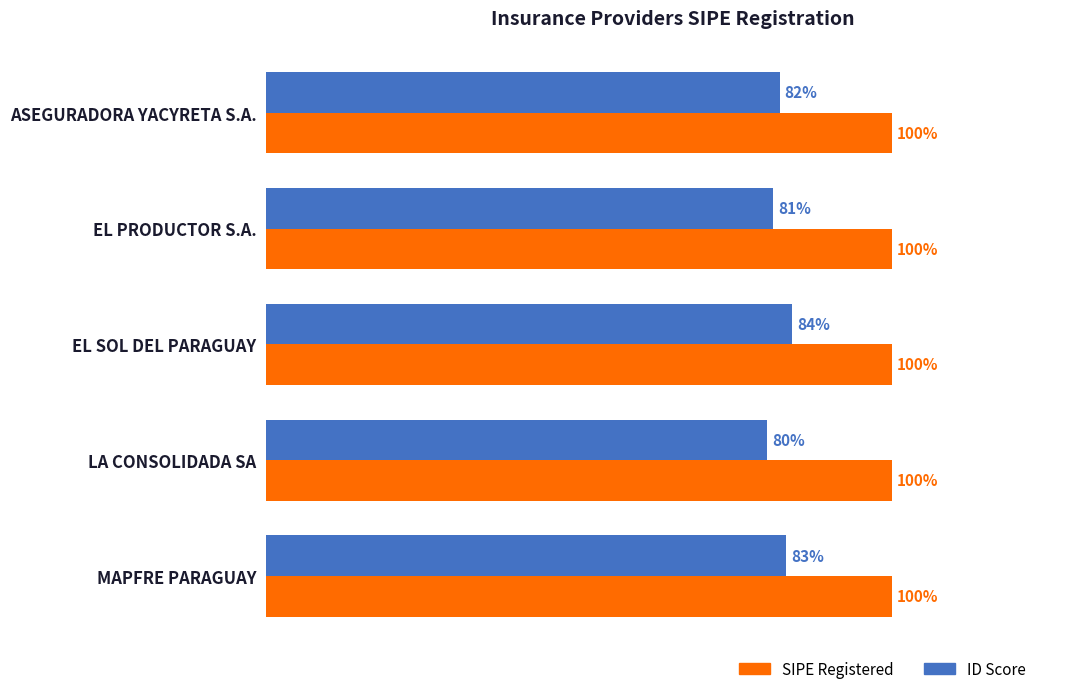

Which category has the lowest value across all series?

LA CONSOLIDADA SA